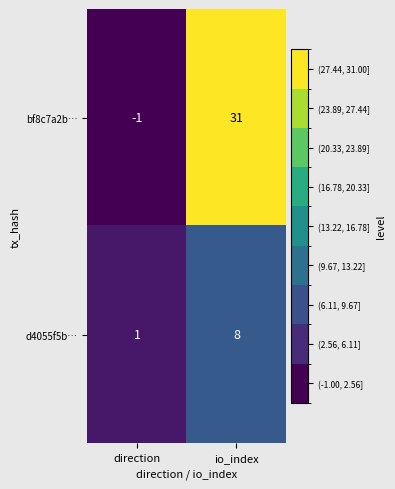

Which series has the widest spread of values?

bf8c7a2b…